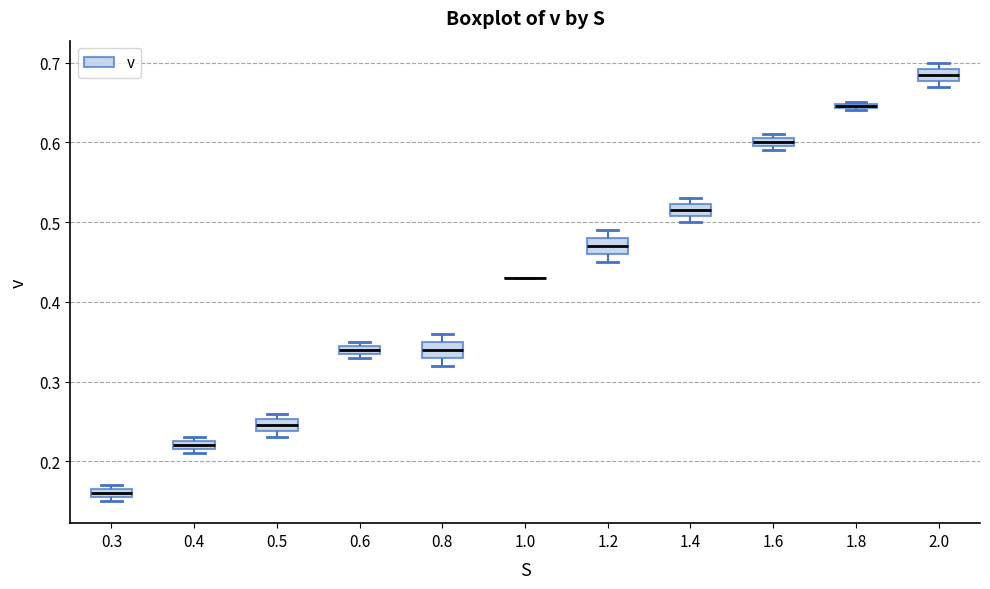

Where is the lower edge of the box at x = 1.4 on the y-axis? The values are not printed on the chart, so give them approximately, as read against the axis.

0.51